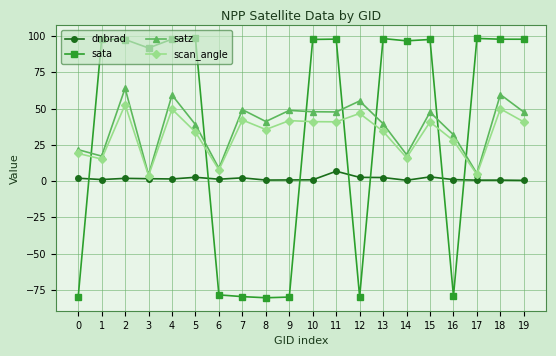

What is the average value of the satz series?

37.7